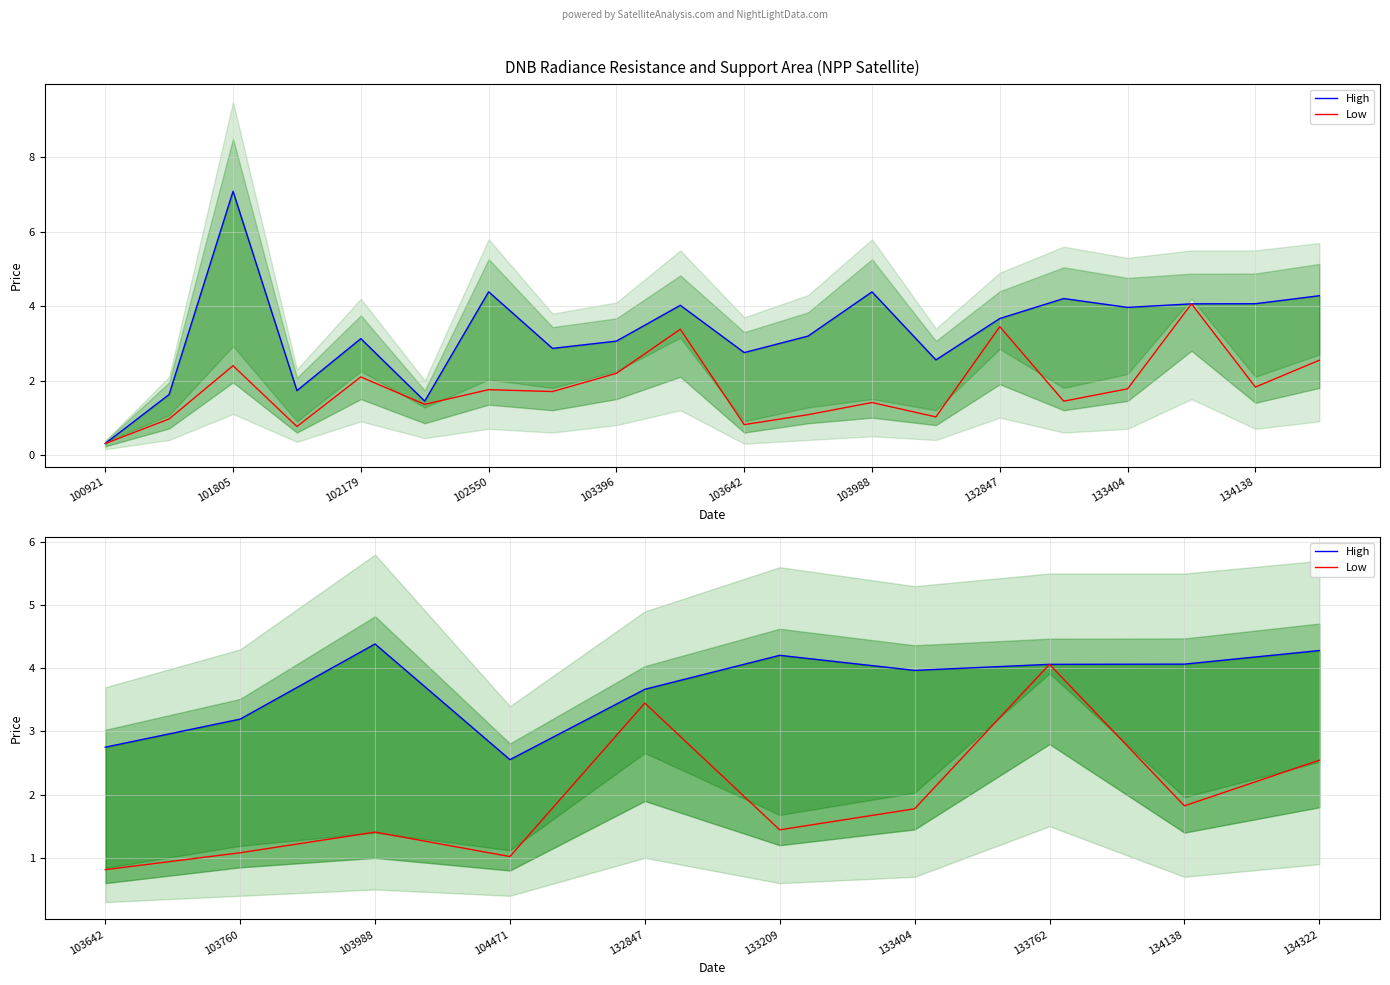

What is the value of the High point at the 8th from the left?

4.1